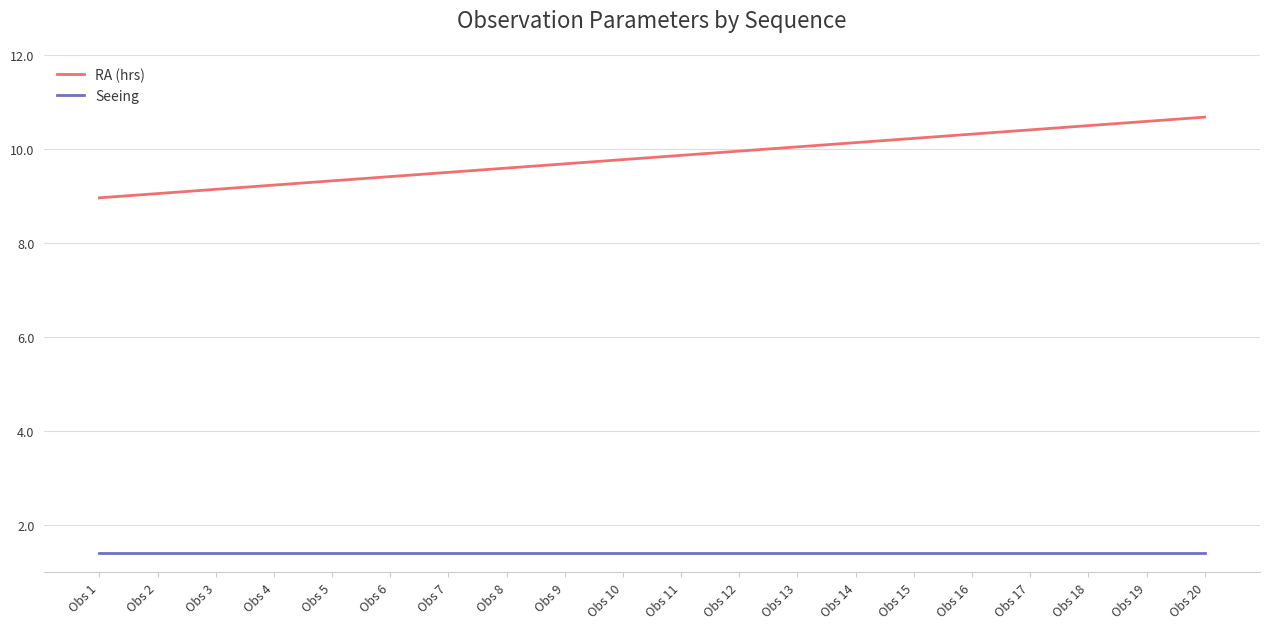

What is the spread (max minus min) of values at Obs 9?

8.3